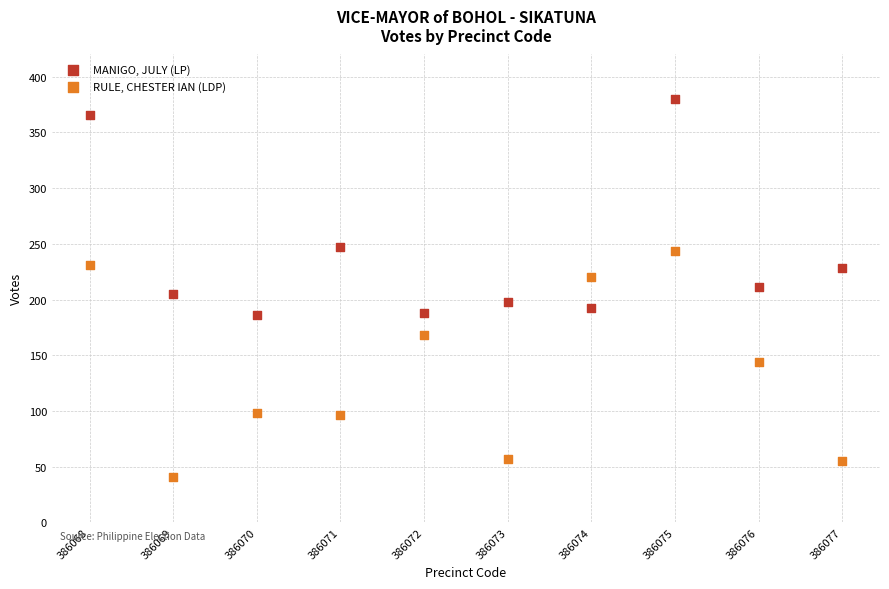

What is the X range (max minus min) for the scatter plot?

9